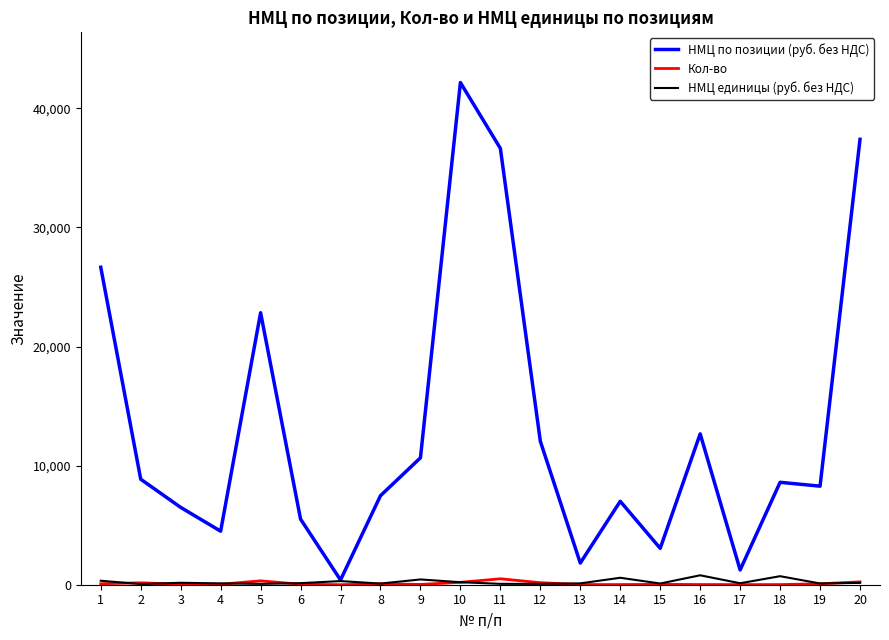

How many lines are shown in the chart?

3